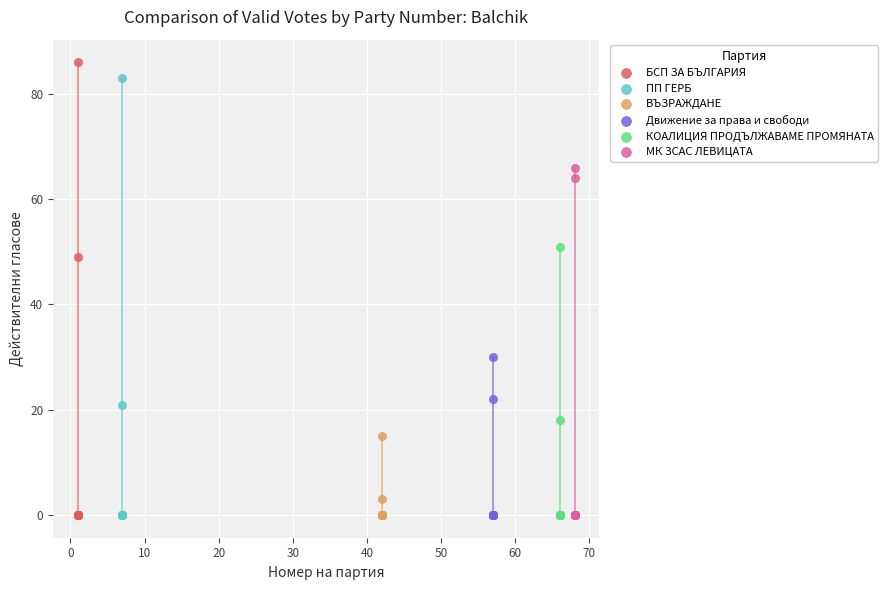

Which series has the largest Y range (max minus min)?

БСП ЗА БЪЛГАРИЯ